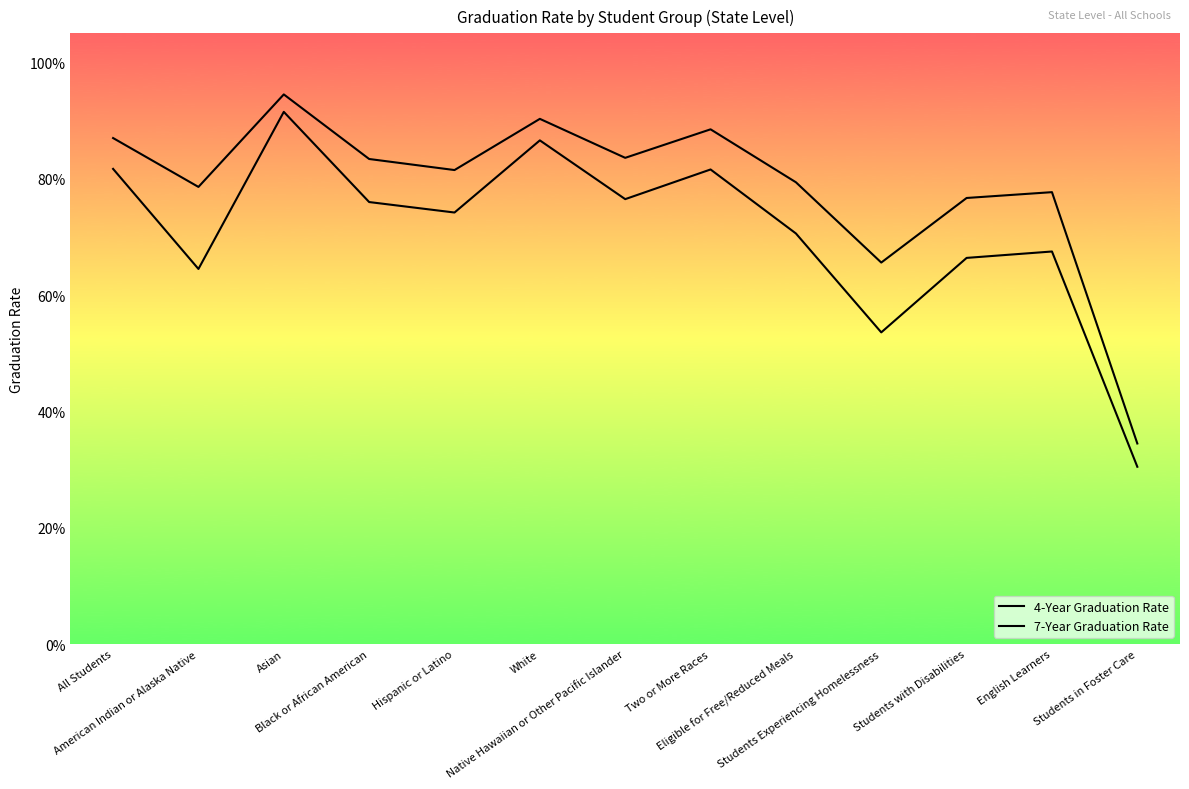

Where is the first local minimum for 4-Year Graduation Rate?

American Indian or Alaska Native